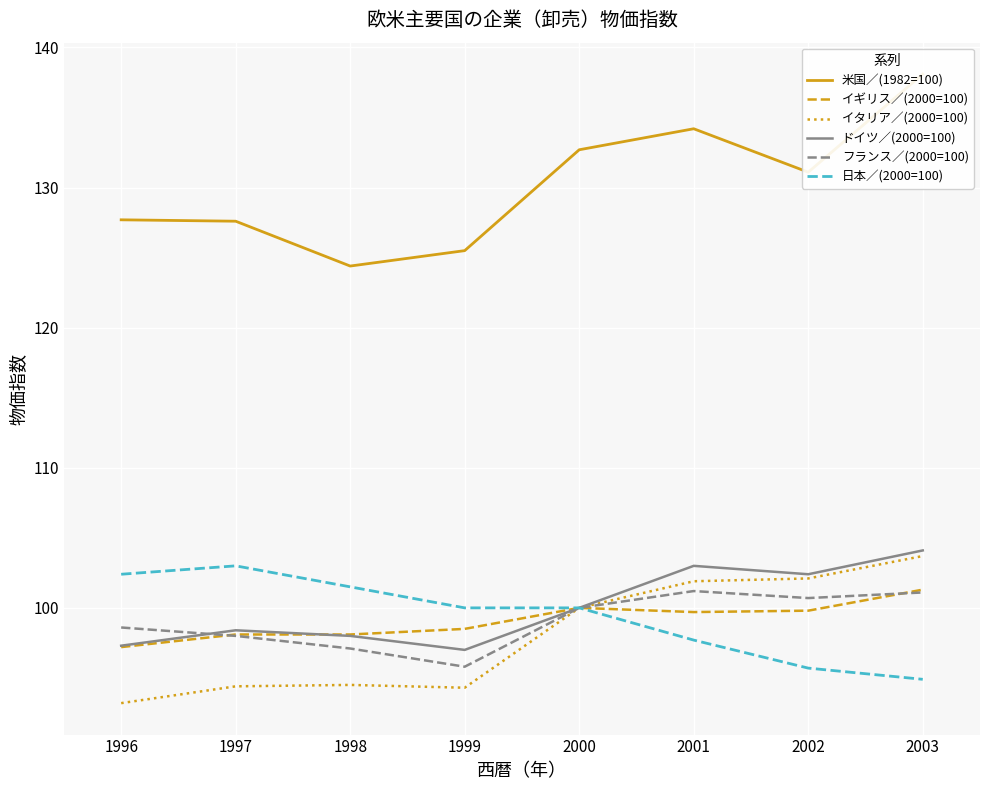

What is the average value of the フランス／(2000=100) series?

99.1